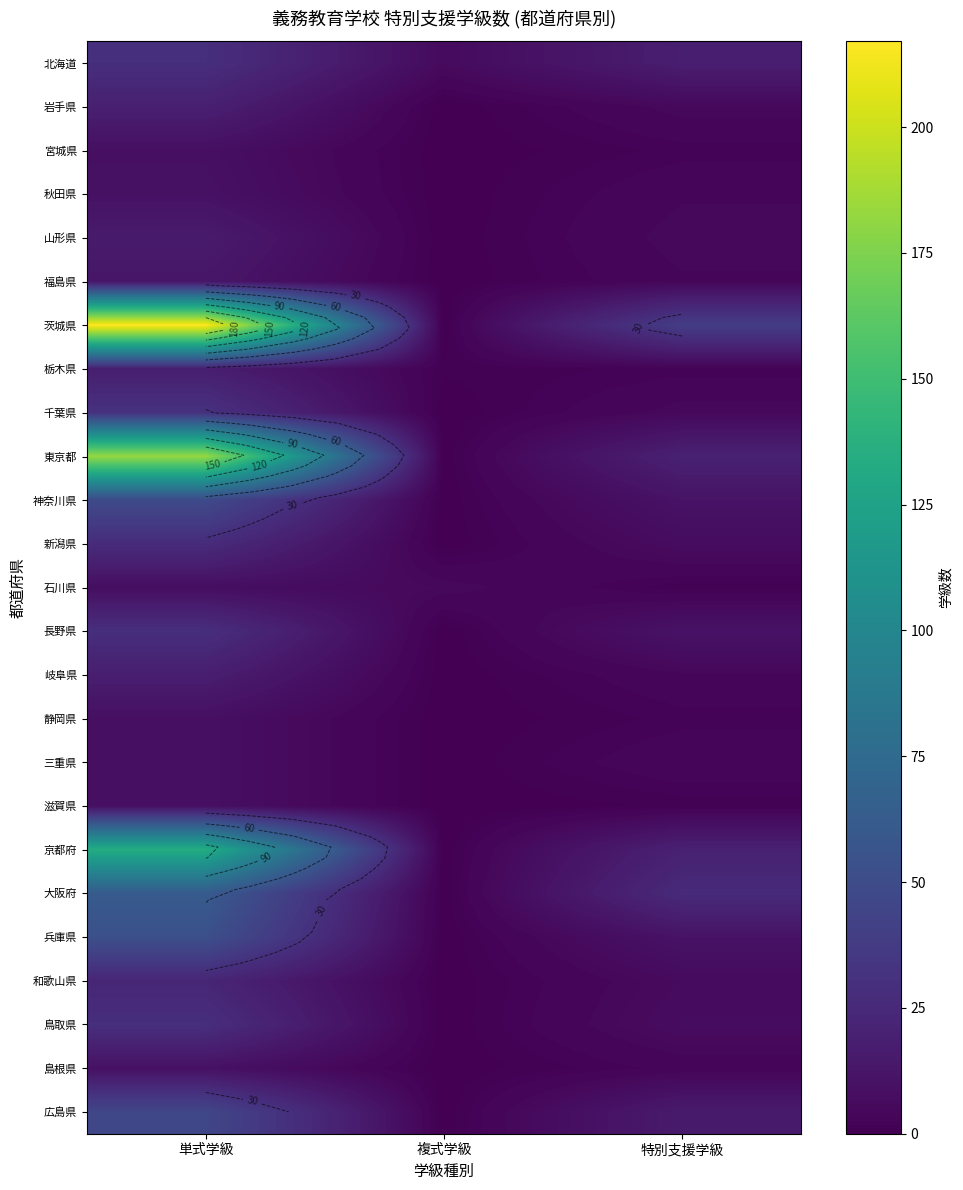

Is it true that 長野県 equals 11 at 特別支援学級?

True